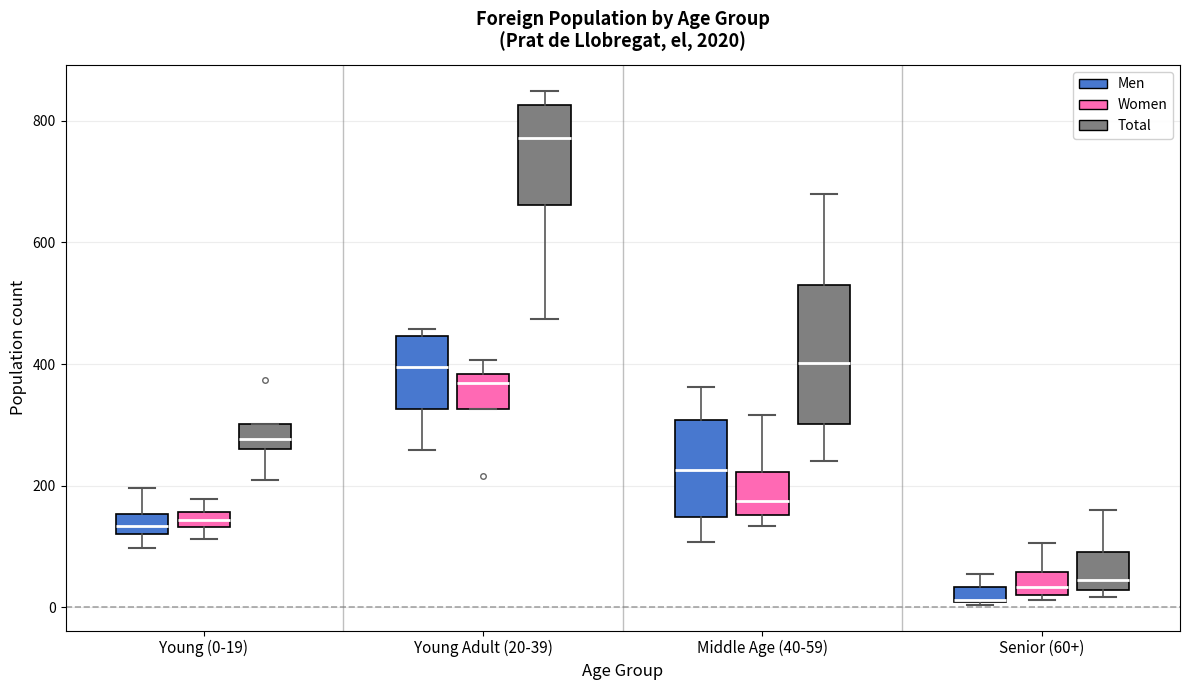

Where is the upper edge of the box for Young (0-19) (Men) on the y-axis? The values are not printed on the chart, so give them approximately, as read against the axis.

160